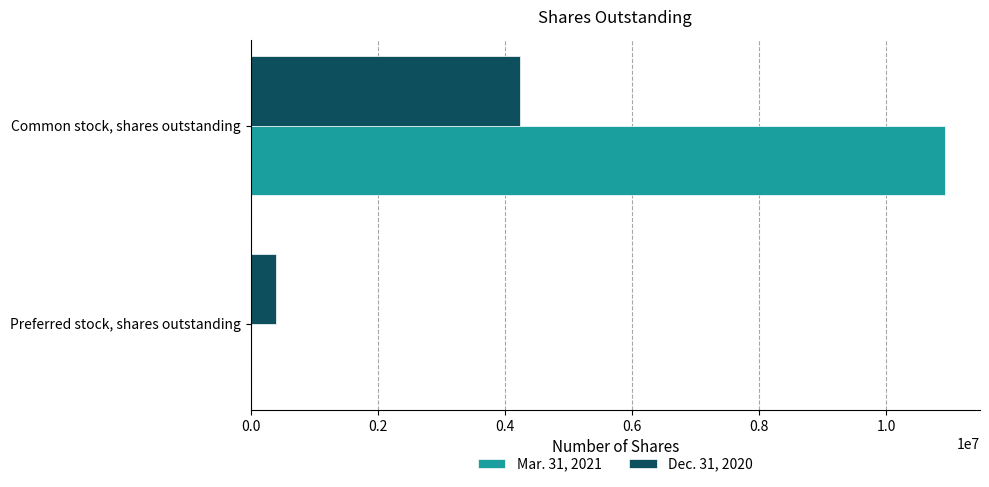

How many data points does each series have?

2